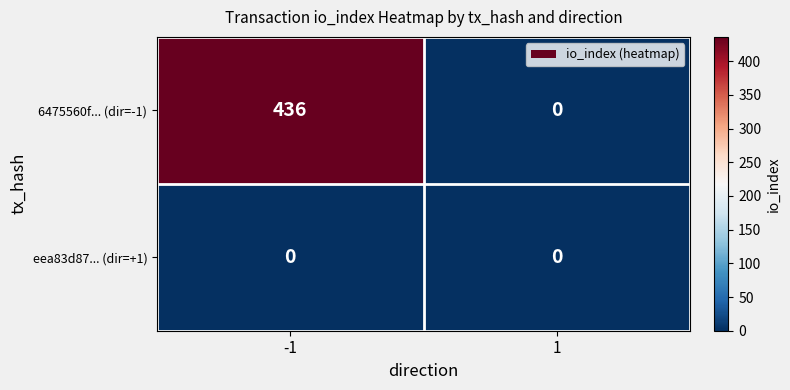

How many categories are shown in the chart?

2